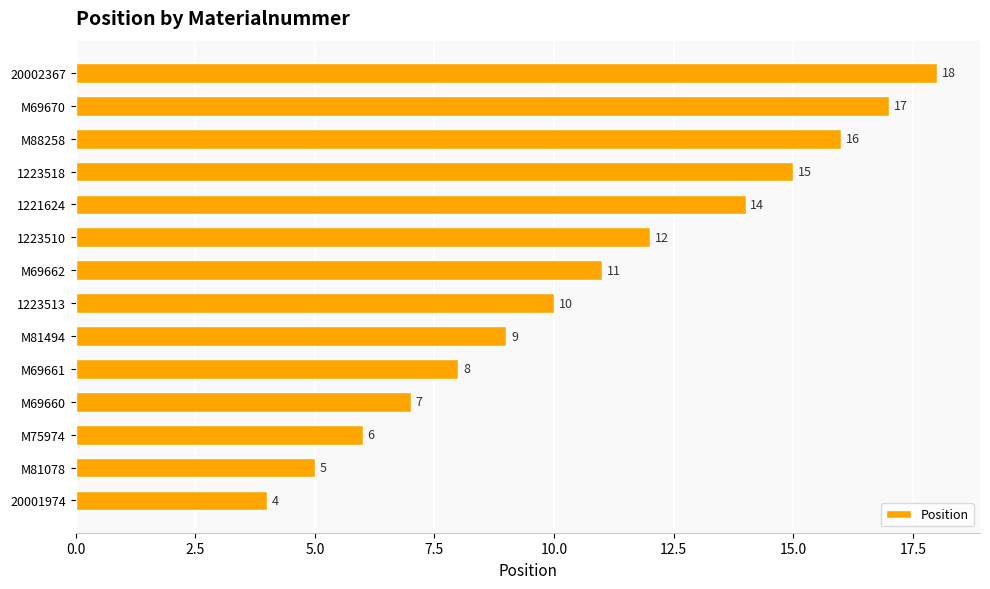

The value at M81494 is 9. True or false?

True